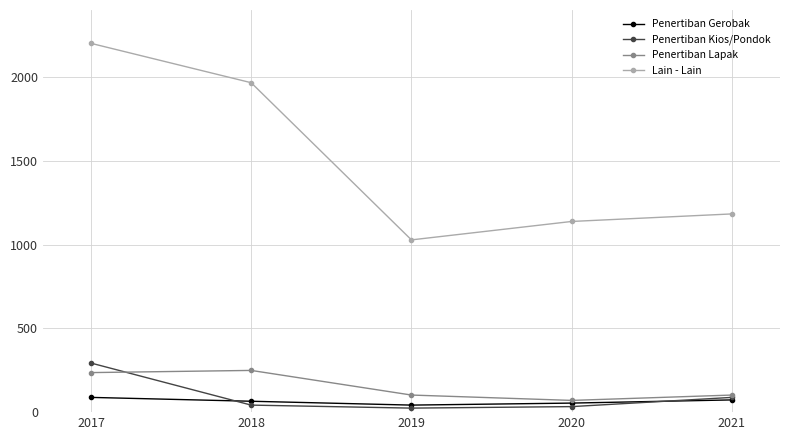

What is the difference between the maximum and minimum values in the Penertiban Lapak series?

179